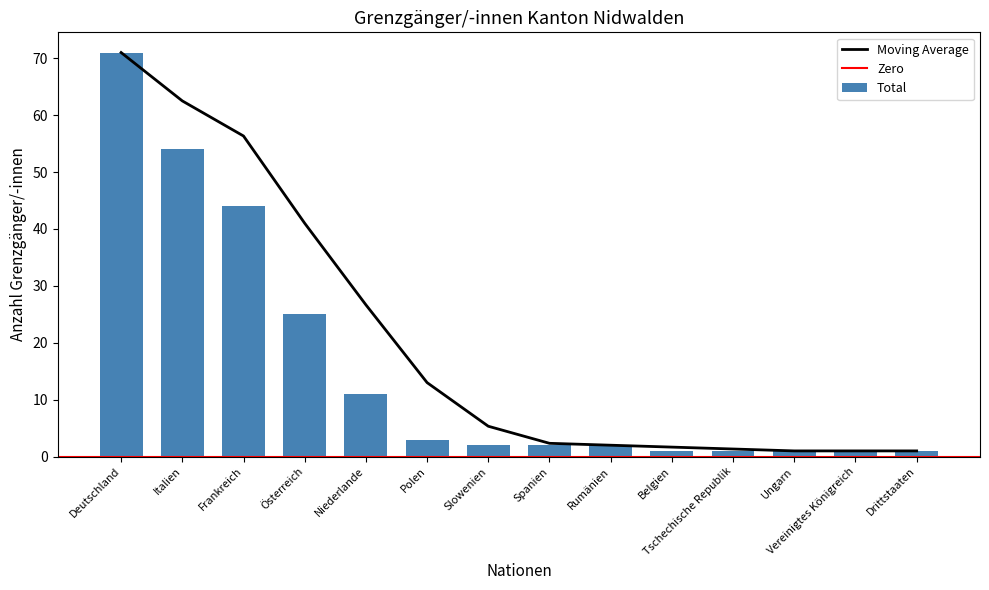

How many groups of bars are there?

14